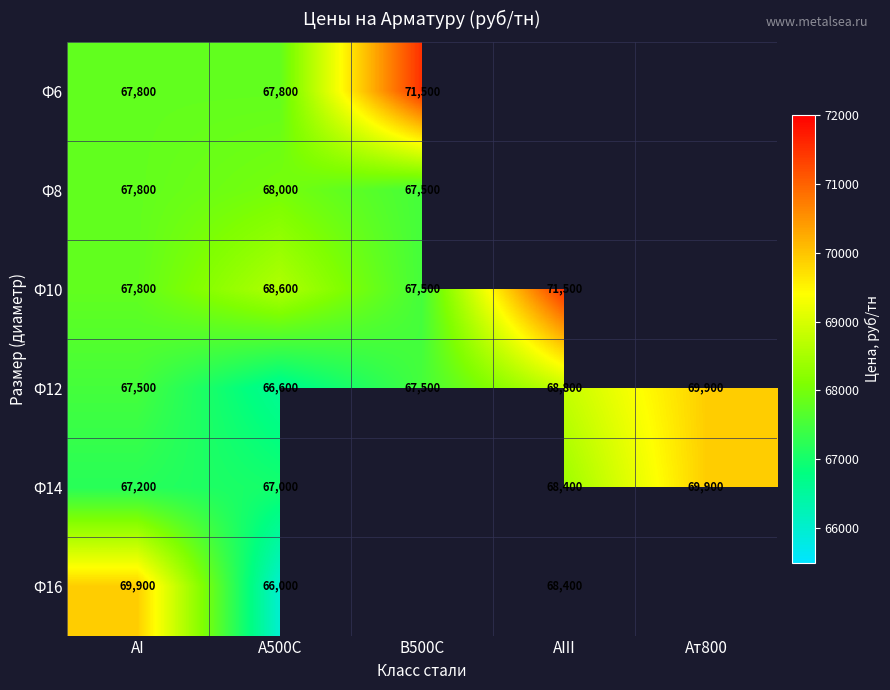

What is the highest value of the Ф12 series?

69900